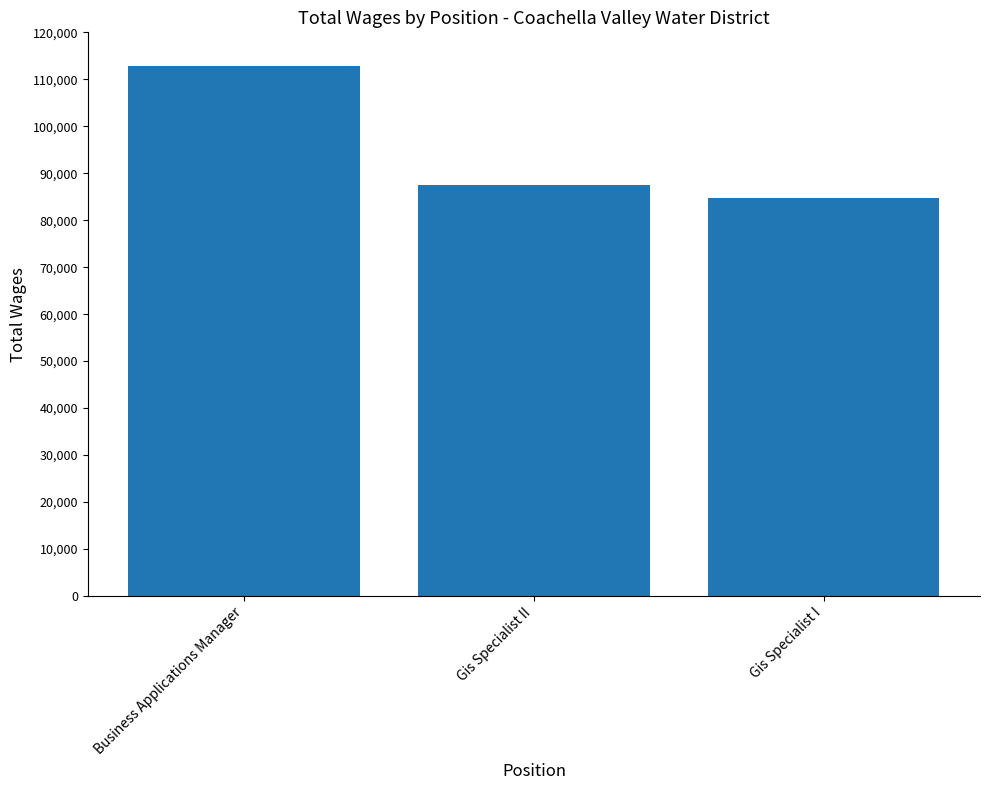

Reading left to right, transcribe all the data shown in this chart.

Business Applications Manager=112818	Gis Specialist II=87563	Gis Specialist I=84686